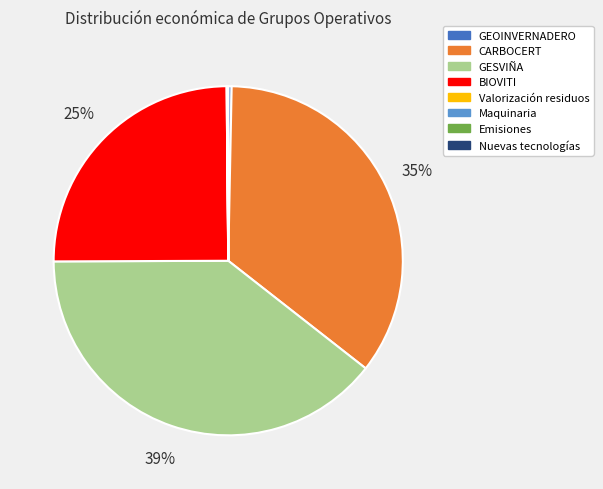

What is the largest slice in the pie chart?

GESVIÑA